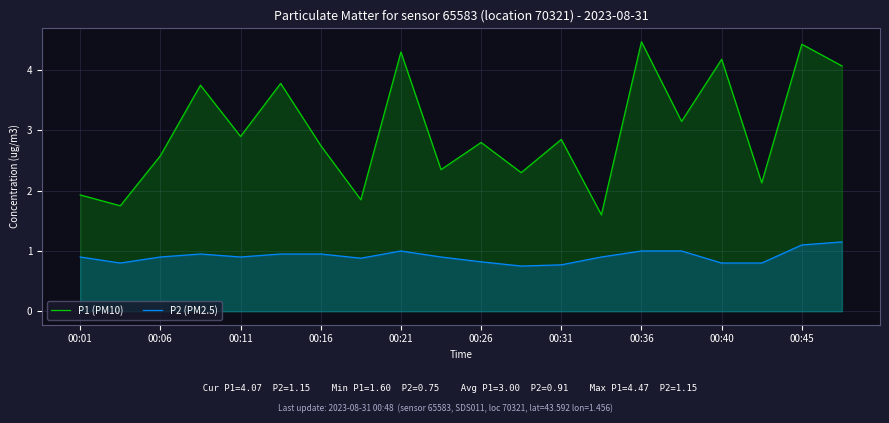

At how many categories does at least one series exceed 3?

8